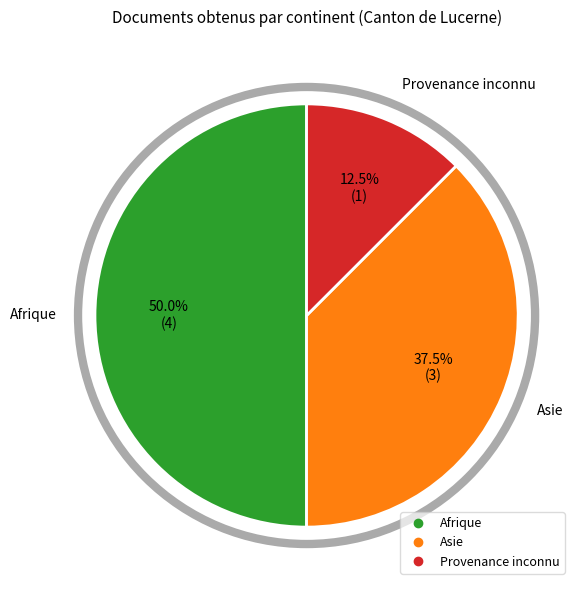

How many slices are in this pie chart?

3